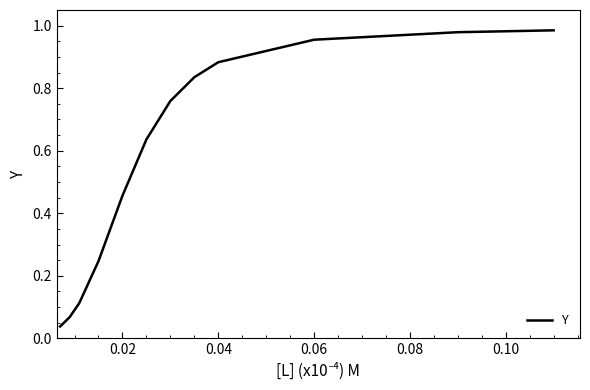

What is the difference between the second highest and minimum values?

0.9